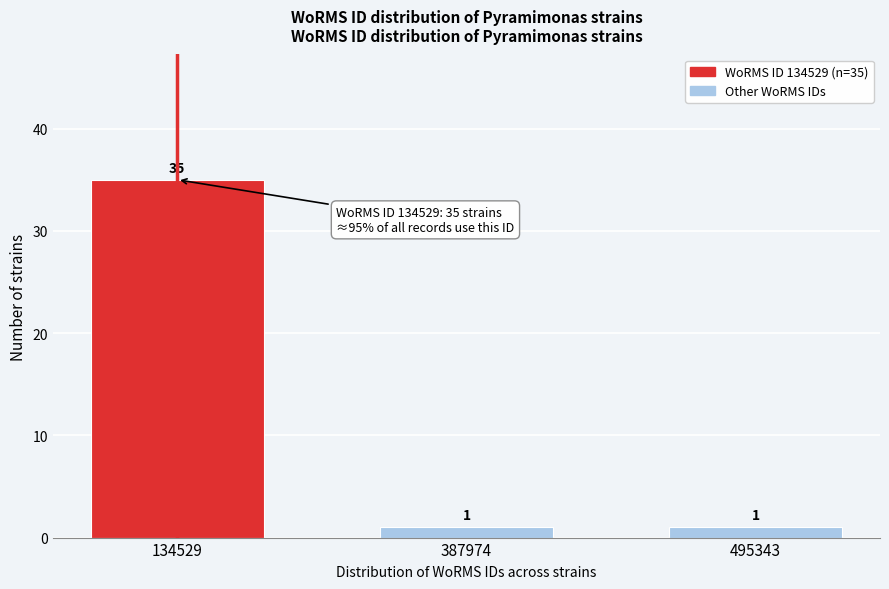

Reading right to left, list all the values displayed in this chart.

1	1	35